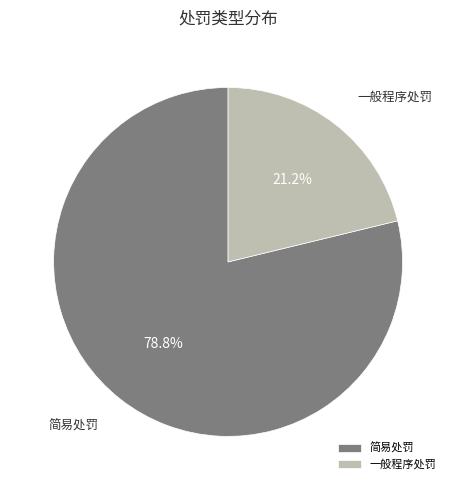

What is the ratio of the value at 一般程序处罚 to the value at 简易处罚?

0.3